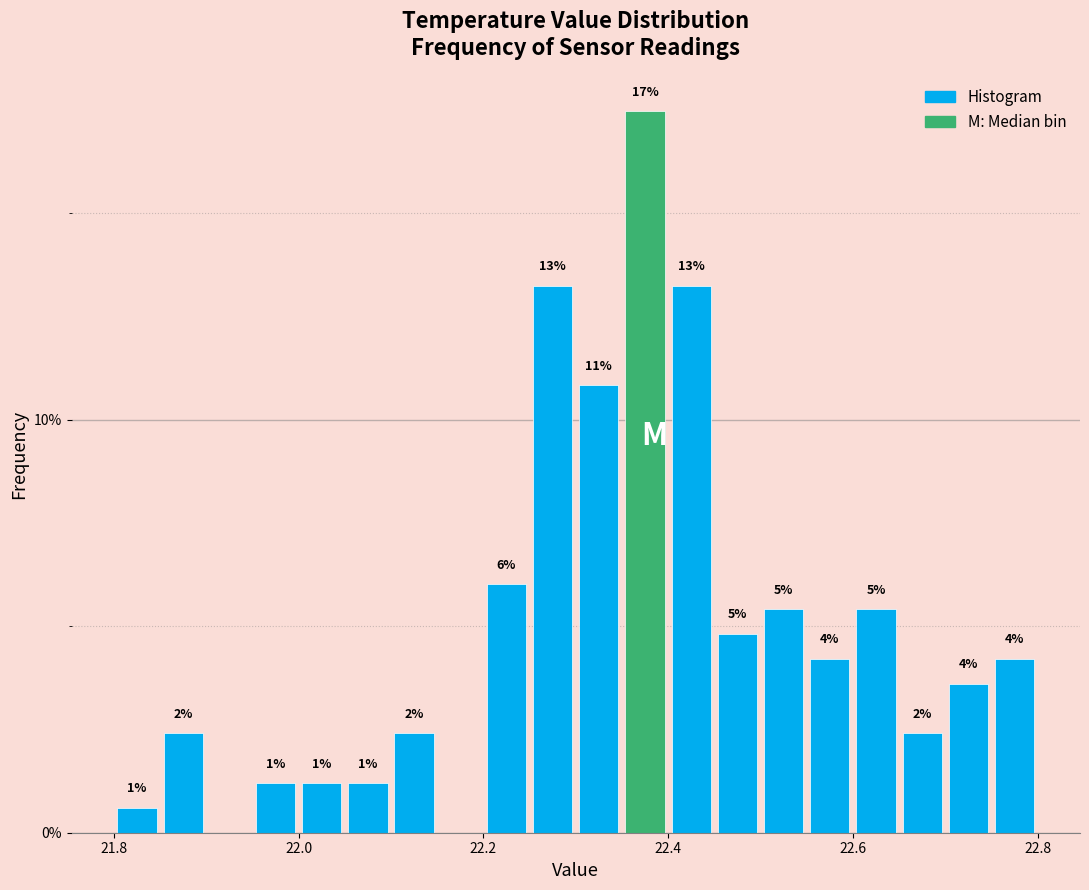

Read against the x-axis, roughly where is the centre of the tallest bar?

22.38